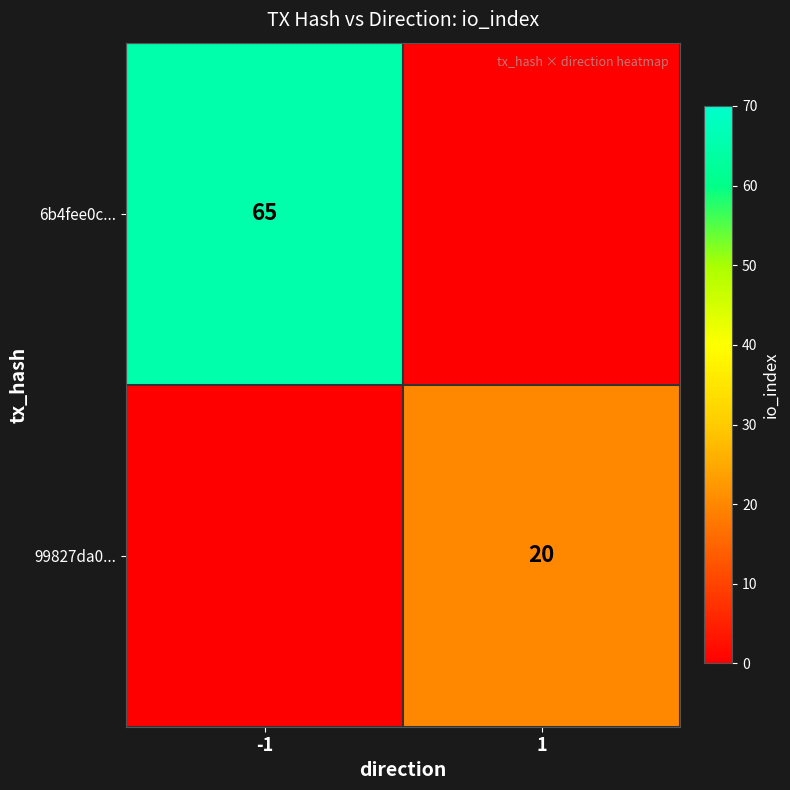

At which category is the sum across all series the highest?

-1